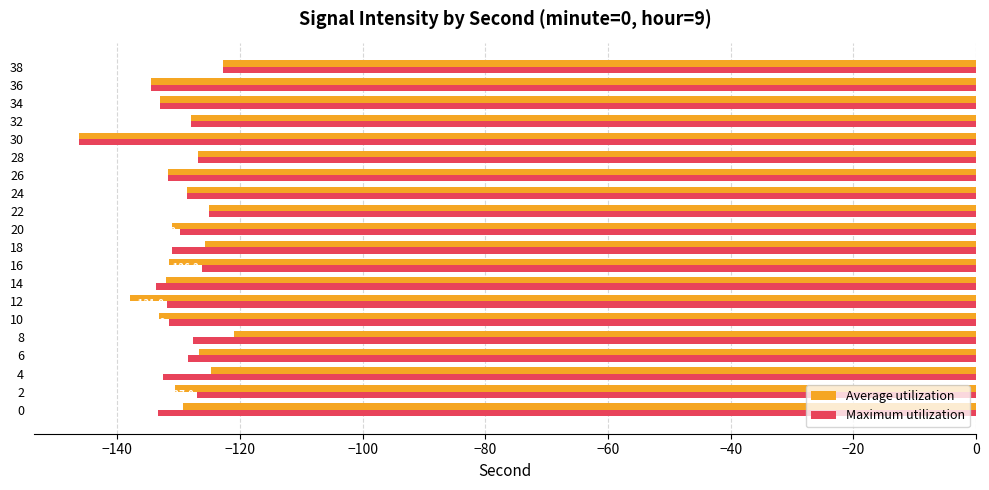

What is the average value of the Maximum utilization series?

-130.5